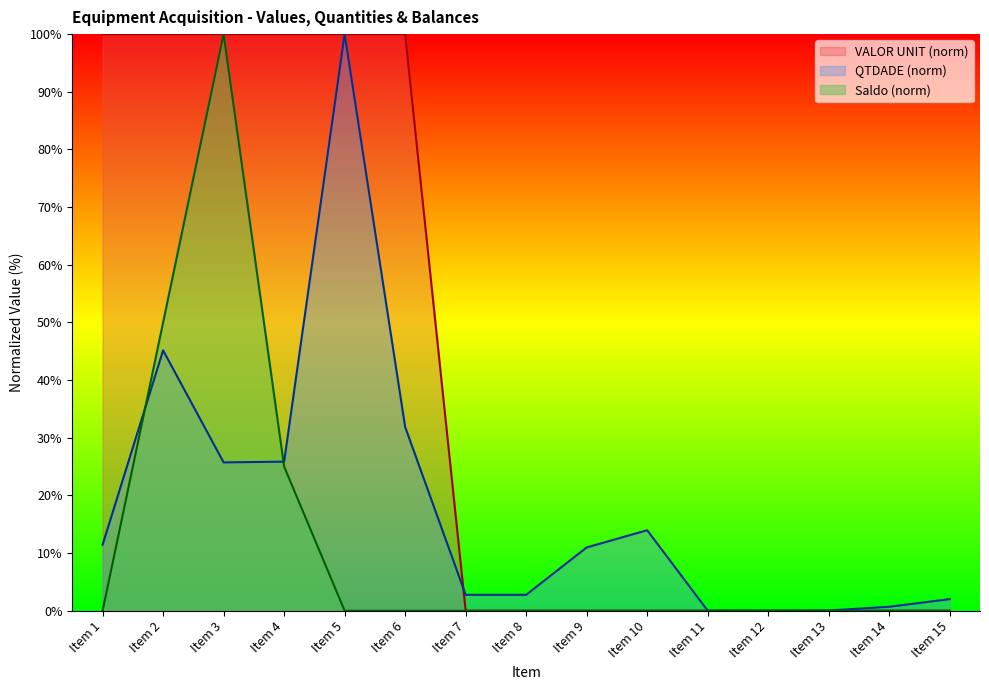

Rank the series by their average value, from lowest to highest.

Saldo (norm), QTDADE (norm), VALOR UNIT (norm)